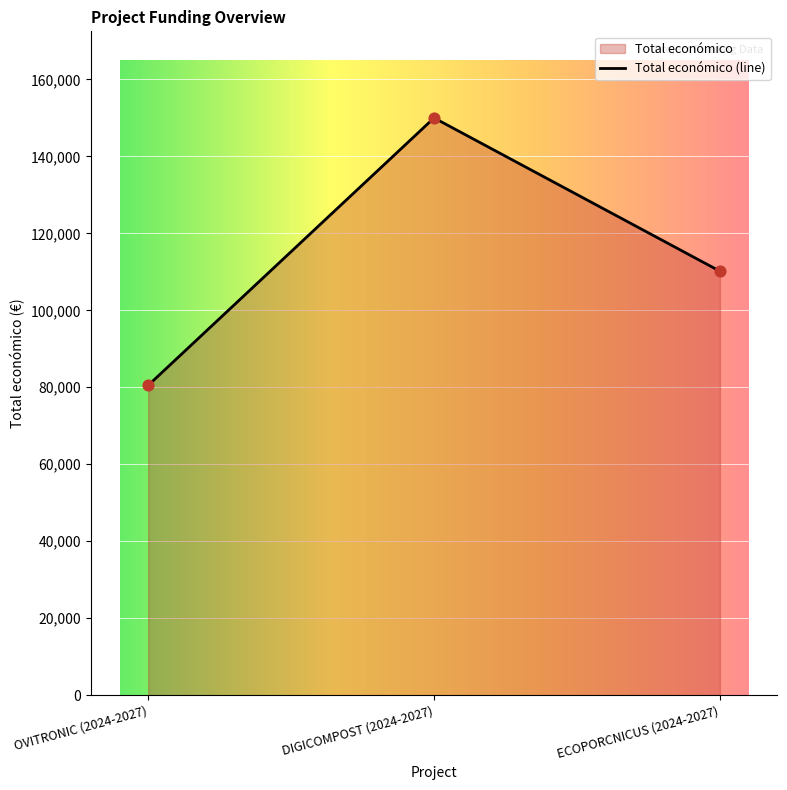

Which has a higher value, DIGICOMPOST (2024-2027) or ECOPORCNICUS (2024-2027)?

DIGICOMPOST (2024-2027)